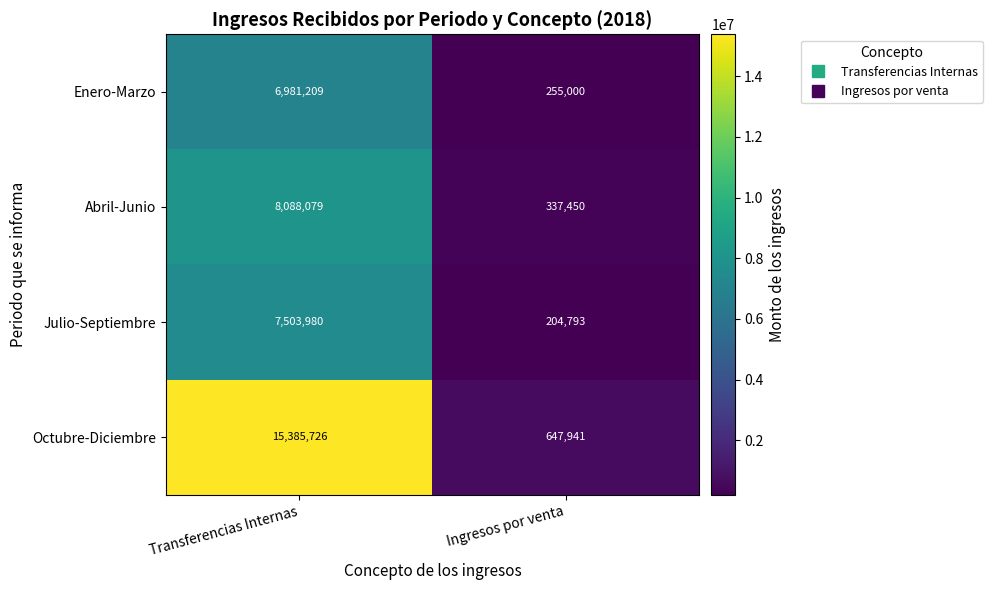

List the labels in order of Octubre-Diciembre value, smallest first.

Ingresos por venta, Transferencias Internas